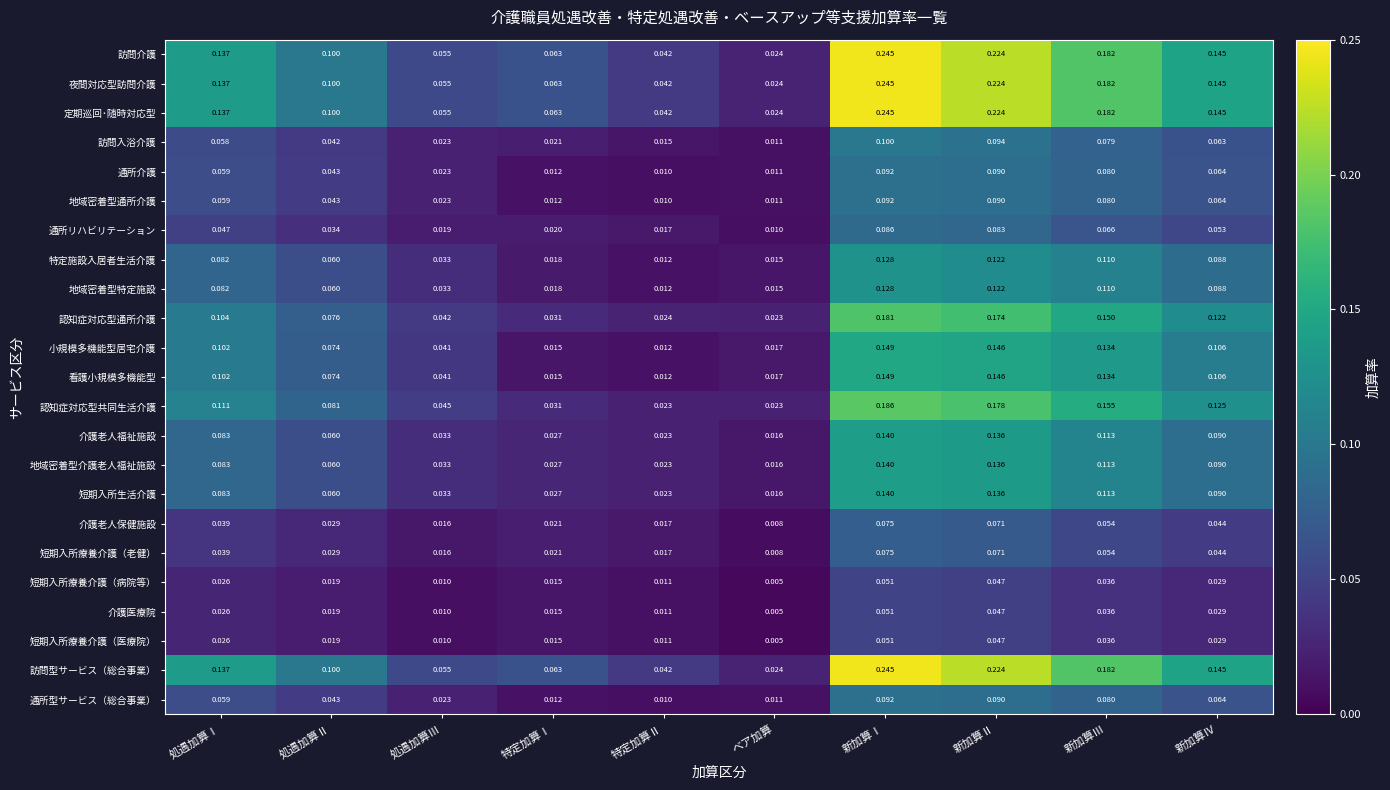

List the labels in order of 定期巡回･随時対応型 value, largest first.

新加算Ⅰ, 新加算Ⅱ, 新加算Ⅲ, 新加算Ⅳ, 処遇加算Ⅰ, 処遇加算Ⅱ, 特定加算Ⅰ, 処遇加算Ⅲ, 特定加算Ⅱ, ベア加算